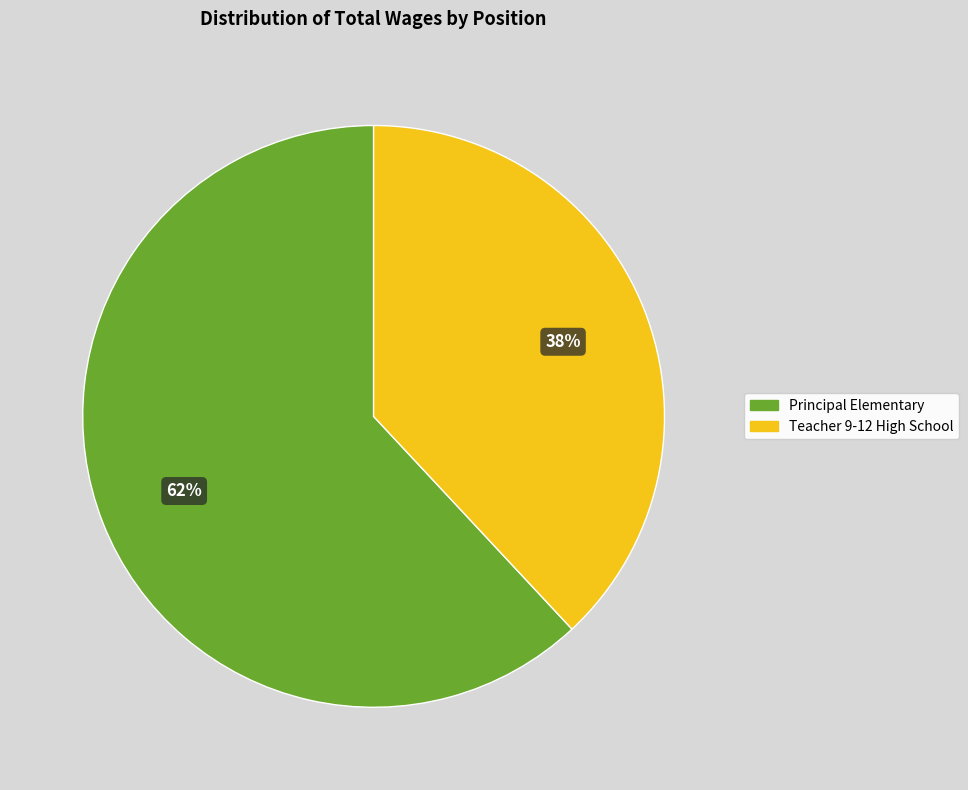

Does Teacher 9-12 High School represent more than half of the total?

No